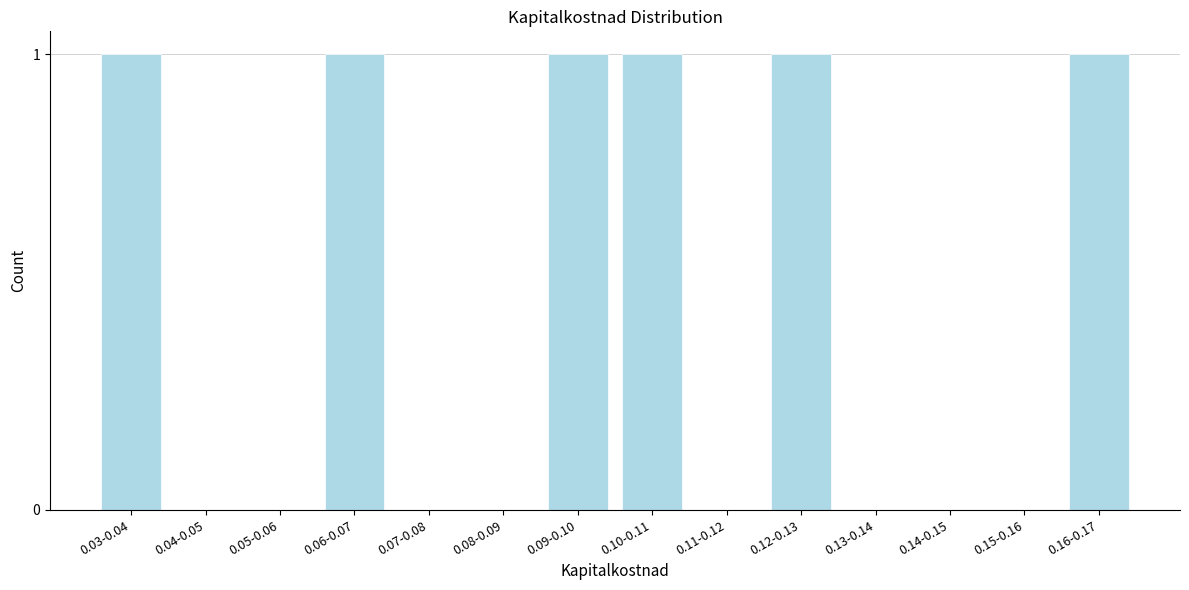

Reading left to right, what are all the values shown in this chart?

0.03-0.04=1	0.04-0.05=0	0.05-0.06=0	0.06-0.07=1	0.07-0.08=0	0.08-0.09=0	0.09-0.10=1	0.10-0.11=1	0.11-0.12=0	0.12-0.13=1	0.13-0.14=0	0.14-0.15=0	0.15-0.16=0	0.16-0.17=1